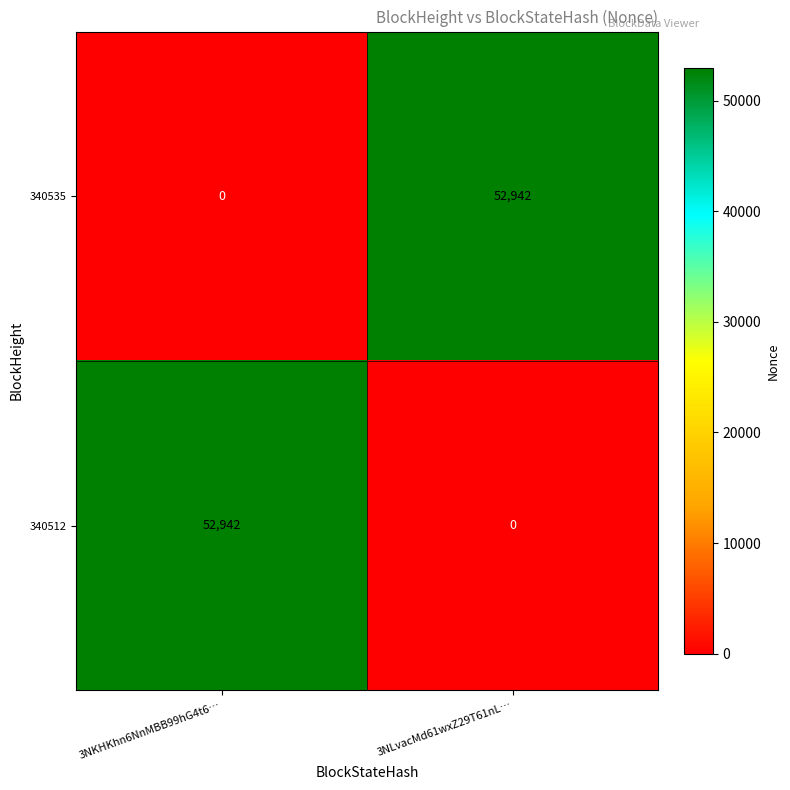

Reading left to right, extract all data points from this chart.

340535: 0	52942
340512: 52942	0